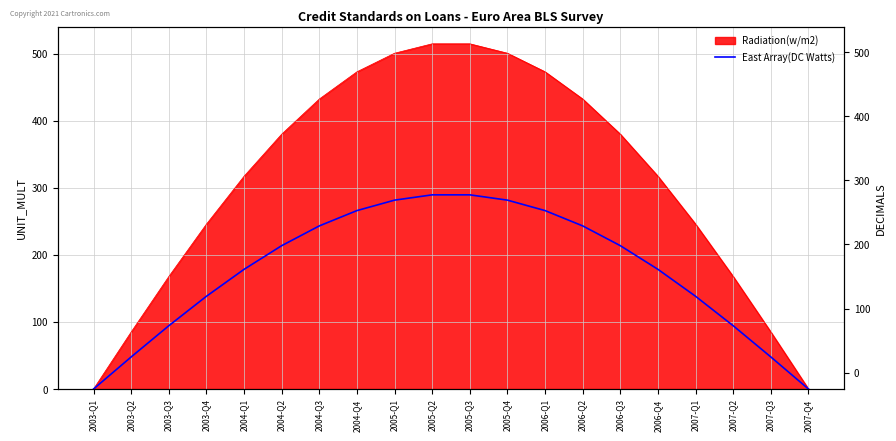

How many values exceed 213?

10